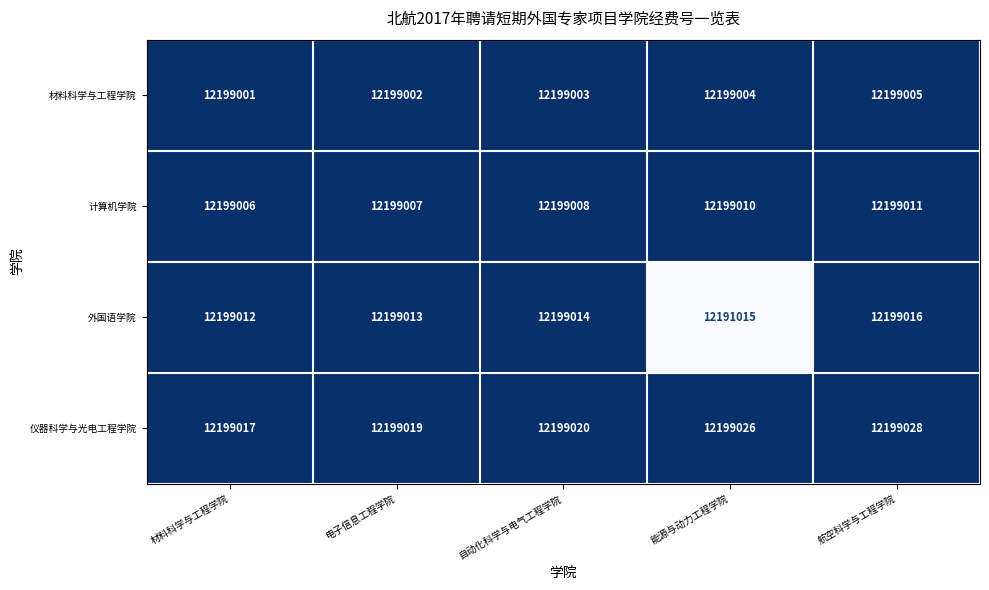

What is the highest value of the 仪器科学与光电工程学院 series?

12199028